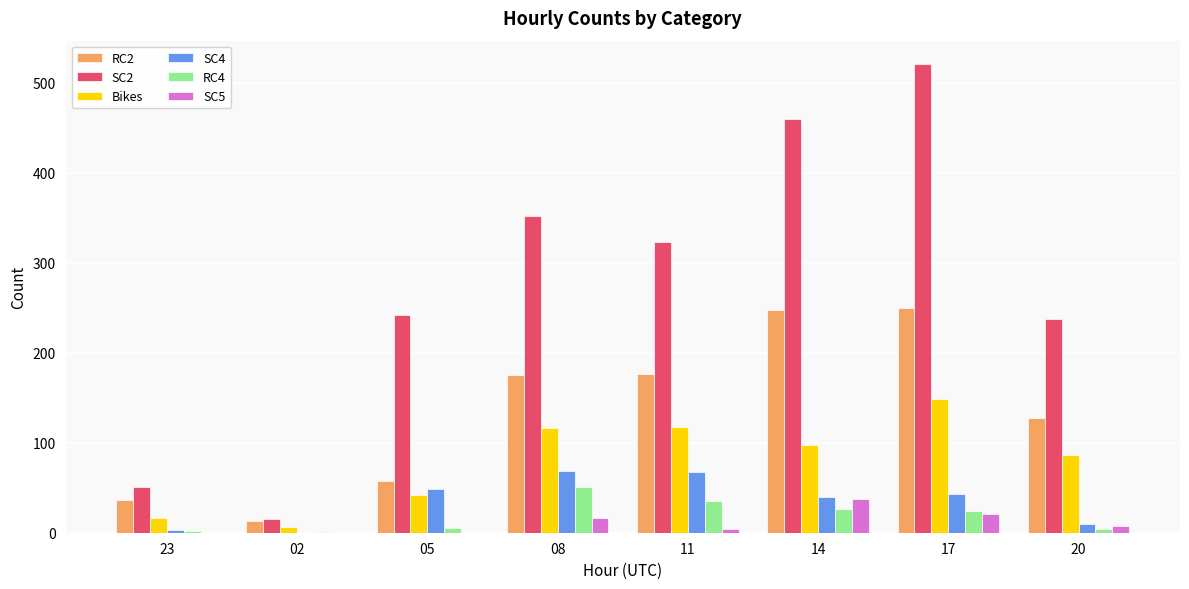

How many distinct data groups are displayed?

6